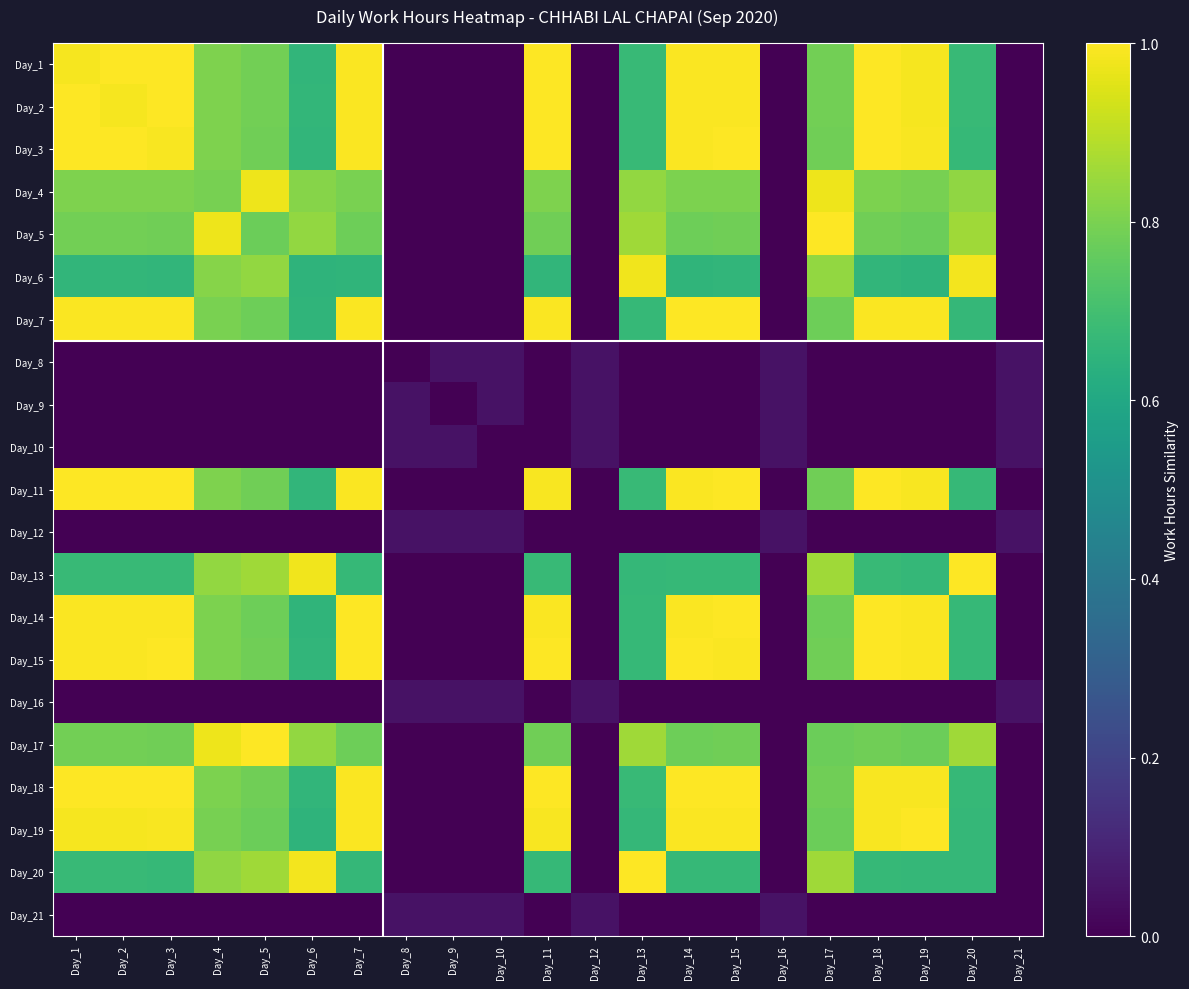

Reading right to left, list all the values displayed in this chart.

Day_1: Day_21=0.0	Day_20=0.7	Day_19=1.0	Day_18=1.0	Day_17=0.8	Day_16=0.0	Day_15=1.0	Day_14=1.0	Day_13=0.7	Day_12=0.0	Day_11=1.0	Day_10=0.0	Day_9=0.0	Day_8=0.0	Day_7=1.0	Day_6=0.7	Day_5=0.8	Day_4=0.8	Day_3=1.0	Day_2=1.0	Day_1=1.0
Day_2: Day_21=0.0	Day_20=0.7	Day_19=1.0	Day_18=1.0	Day_17=0.8	Day_16=0.0	Day_15=1.0	Day_14=1.0	Day_13=0.7	Day_12=0.0	Day_11=1.0	Day_10=0.0	Day_9=0.0	Day_8=0.0	Day_7=1.0	Day_6=0.7	Day_5=0.8	Day_4=0.8	Day_3=1.0	Day_2=1.0	Day_1=1.0
Day_3: Day_21=0.0	Day_20=0.7	Day_19=1.0	Day_18=1.0	Day_17=0.8	Day_16=0.0	Day_15=1.0	Day_14=1.0	Day_13=0.7	Day_12=0.0	Day_11=1.0	Day_10=0.0	Day_9=0.0	Day_8=0.0	Day_7=1.0	Day_6=0.7	Day_5=0.8	Day_4=0.8	Day_3=1.0	Day_2=1.0	Day_1=1.0
Day_4: Day_21=0.0	Day_20=0.8	Day_19=0.8	Day_18=0.8	Day_17=1.0	Day_16=0.0	Day_15=0.8	Day_14=0.8	Day_13=0.8	Day_12=0.0	Day_11=0.8	Day_10=0.0	Day_9=0.0	Day_8=0.0	Day_7=0.8	Day_6=0.8	Day_5=1.0	Day_4=0.8	Day_3=0.8	Day_2=0.8	Day_1=0.8
Day_5: Day_21=0.0	Day_20=0.9	Day_19=0.8	Day_18=0.8	Day_17=1.0	Day_16=0.0	Day_15=0.8	Day_14=0.8	Day_13=0.9	Day_12=0.0	Day_11=0.8	Day_10=0.0	Day_9=0.0	Day_8=0.0	Day_7=0.8	Day_6=0.8	Day_5=0.8	Day_4=1.0	Day_3=0.8	Day_2=0.8	Day_1=0.8
Day_6: Day_21=0.0	Day_20=1.0	Day_19=0.7	Day_18=0.7	Day_17=0.8	Day_16=0.0	Day_15=0.7	Day_14=0.7	Day_13=1.0	Day_12=0.0	Day_11=0.7	Day_10=0.0	Day_9=0.0	Day_8=0.0	Day_7=0.7	Day_6=0.7	Day_5=0.8	Day_4=0.8	Day_3=0.7	Day_2=0.7	Day_1=0.7
Day_7: Day_21=0.0	Day_20=0.7	Day_19=1.0	Day_18=1.0	Day_17=0.8	Day_16=0.0	Day_15=1.0	Day_14=1.0	Day_13=0.7	Day_12=0.0	Day_11=1.0	Day_10=0.0	Day_9=0.0	Day_8=0.0	Day_7=1.0	Day_6=0.7	Day_5=0.8	Day_4=0.8	Day_3=1.0	Day_2=1.0	Day_1=1.0
Day_8: Day_21=0.1	Day_20=0.0	Day_19=0.0	Day_18=0.0	Day_17=0.0	Day_16=0.1	Day_15=0.0	Day_14=0.0	Day_13=0.0	Day_12=0.1	Day_11=0.0	Day_10=0.1	Day_9=0.1	Day_8=0.0	Day_7=0.0	Day_6=0.0	Day_5=0.0	Day_4=0.0	Day_3=0.0	Day_2=0.0	Day_1=0.0
Day_9: Day_21=0.1	Day_20=0.0	Day_19=0.0	Day_18=0.0	Day_17=0.0	Day_16=0.1	Day_15=0.0	Day_14=0.0	Day_13=0.0	Day_12=0.1	Day_11=0.0	Day_10=0.1	Day_9=0.0	Day_8=0.1	Day_7=0.0	Day_6=0.0	Day_5=0.0	Day_4=0.0	Day_3=0.0	Day_2=0.0	Day_1=0.0
Day_10: Day_21=0.1	Day_20=0.0	Day_19=0.0	Day_18=0.0	Day_17=0.0	Day_16=0.1	Day_15=0.0	Day_14=0.0	Day_13=0.0	Day_12=0.1	Day_11=0.0	Day_10=0.0	Day_9=0.1	Day_8=0.1	Day_7=0.0	Day_6=0.0	Day_5=0.0	Day_4=0.0	Day_3=0.0	Day_2=0.0	Day_1=0.0
Day_11: Day_21=0.0	Day_20=0.7	Day_19=1.0	Day_18=1.0	Day_17=0.8	Day_16=0.0	Day_15=1.0	Day_14=1.0	Day_13=0.7	Day_12=0.0	Day_11=1.0	Day_10=0.0	Day_9=0.0	Day_8=0.0	Day_7=1.0	Day_6=0.7	Day_5=0.8	Day_4=0.8	Day_3=1.0	Day_2=1.0	Day_1=1.0
Day_12: Day_21=0.1	Day_20=0.0	Day_19=0.0	Day_18=0.0	Day_17=0.0	Day_16=0.1	Day_15=0.0	Day_14=0.0	Day_13=0.0	Day_12=0.0	Day_11=0.0	Day_10=0.1	Day_9=0.1	Day_8=0.1	Day_7=0.0	Day_6=0.0	Day_5=0.0	Day_4=0.0	Day_3=0.0	Day_2=0.0	Day_1=0.0
Day_13: Day_21=0.0	Day_20=1.0	Day_19=0.7	Day_18=0.7	Day_17=0.9	Day_16=0.0	Day_15=0.7	Day_14=0.7	Day_13=0.7	Day_12=0.0	Day_11=0.7	Day_10=0.0	Day_9=0.0	Day_8=0.0	Day_7=0.7	Day_6=1.0	Day_5=0.9	Day_4=0.8	Day_3=0.7	Day_2=0.7	Day_1=0.7
Day_14: Day_21=0.0	Day_20=0.7	Day_19=1.0	Day_18=1.0	Day_17=0.8	Day_16=0.0	Day_15=1.0	Day_14=1.0	Day_13=0.7	Day_12=0.0	Day_11=1.0	Day_10=0.0	Day_9=0.0	Day_8=0.0	Day_7=1.0	Day_6=0.7	Day_5=0.8	Day_4=0.8	Day_3=1.0	Day_2=1.0	Day_1=1.0
Day_15: Day_21=0.0	Day_20=0.7	Day_19=1.0	Day_18=1.0	Day_17=0.8	Day_16=0.0	Day_15=1.0	Day_14=1.0	Day_13=0.7	Day_12=0.0	Day_11=1.0	Day_10=0.0	Day_9=0.0	Day_8=0.0	Day_7=1.0	Day_6=0.7	Day_5=0.8	Day_4=0.8	Day_3=1.0	Day_2=1.0	Day_1=1.0
Day_16: Day_21=0.1	Day_20=0.0	Day_19=0.0	Day_18=0.0	Day_17=0.0	Day_16=0.0	Day_15=0.0	Day_14=0.0	Day_13=0.0	Day_12=0.1	Day_11=0.0	Day_10=0.1	Day_9=0.1	Day_8=0.1	Day_7=0.0	Day_6=0.0	Day_5=0.0	Day_4=0.0	Day_3=0.0	Day_2=0.0	Day_1=0.0
Day_17: Day_21=0.0	Day_20=0.9	Day_19=0.8	Day_18=0.8	Day_17=0.8	Day_16=0.0	Day_15=0.8	Day_14=0.8	Day_13=0.9	Day_12=0.0	Day_11=0.8	Day_10=0.0	Day_9=0.0	Day_8=0.0	Day_7=0.8	Day_6=0.8	Day_5=1.0	Day_4=1.0	Day_3=0.8	Day_2=0.8	Day_1=0.8
Day_18: Day_21=0.0	Day_20=0.7	Day_19=1.0	Day_18=1.0	Day_17=0.8	Day_16=0.0	Day_15=1.0	Day_14=1.0	Day_13=0.7	Day_12=0.0	Day_11=1.0	Day_10=0.0	Day_9=0.0	Day_8=0.0	Day_7=1.0	Day_6=0.7	Day_5=0.8	Day_4=0.8	Day_3=1.0	Day_2=1.0	Day_1=1.0
Day_19: Day_21=0.0	Day_20=0.7	Day_19=1.0	Day_18=1.0	Day_17=0.8	Day_16=0.0	Day_15=1.0	Day_14=1.0	Day_13=0.7	Day_12=0.0	Day_11=1.0	Day_10=0.0	Day_9=0.0	Day_8=0.0	Day_7=1.0	Day_6=0.7	Day_5=0.8	Day_4=0.8	Day_3=1.0	Day_2=1.0	Day_1=1.0
Day_20: Day_21=0.0	Day_20=0.7	Day_19=0.7	Day_18=0.7	Day_17=0.9	Day_16=0.0	Day_15=0.7	Day_14=0.7	Day_13=1.0	Day_12=0.0	Day_11=0.7	Day_10=0.0	Day_9=0.0	Day_8=0.0	Day_7=0.7	Day_6=1.0	Day_5=0.9	Day_4=0.8	Day_3=0.7	Day_2=0.7	Day_1=0.7
Day_21: Day_21=0.0	Day_20=0.0	Day_19=0.0	Day_18=0.0	Day_17=0.0	Day_16=0.1	Day_15=0.0	Day_14=0.0	Day_13=0.0	Day_12=0.1	Day_11=0.0	Day_10=0.1	Day_9=0.1	Day_8=0.1	Day_7=0.0	Day_6=0.0	Day_5=0.0	Day_4=0.0	Day_3=0.0	Day_2=0.0	Day_1=0.0